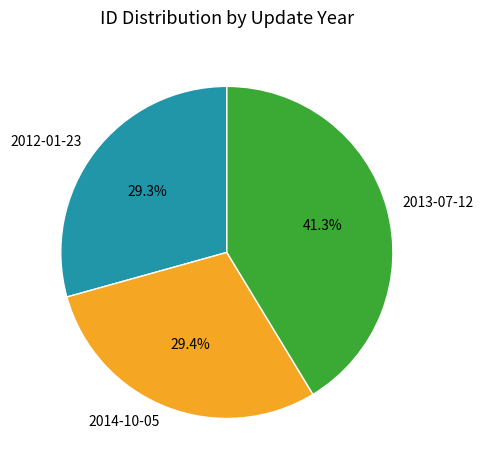

What is the ratio of the value at 2012-01-23 to the value at 2013-07-12?

0.7